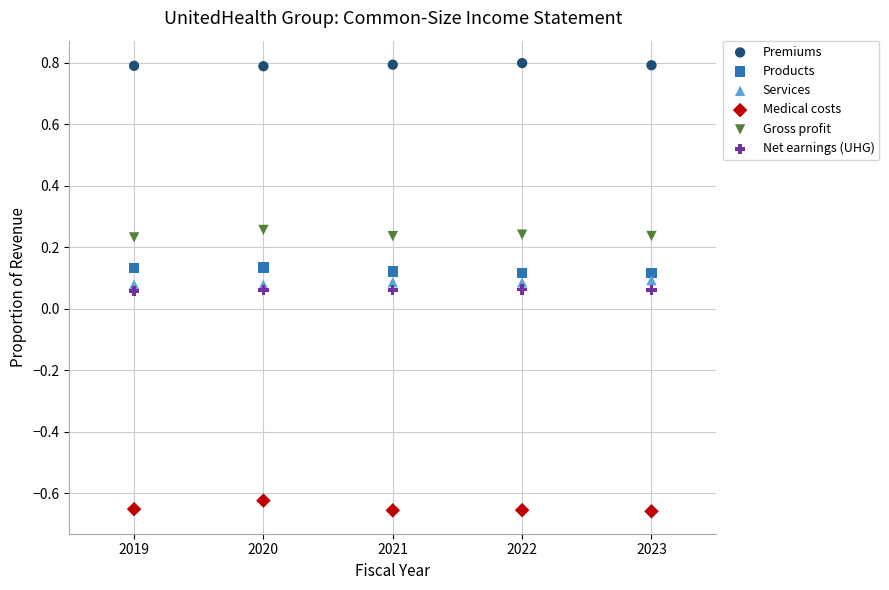

Which series reaches the minimum Y coordinate?

Medical costs